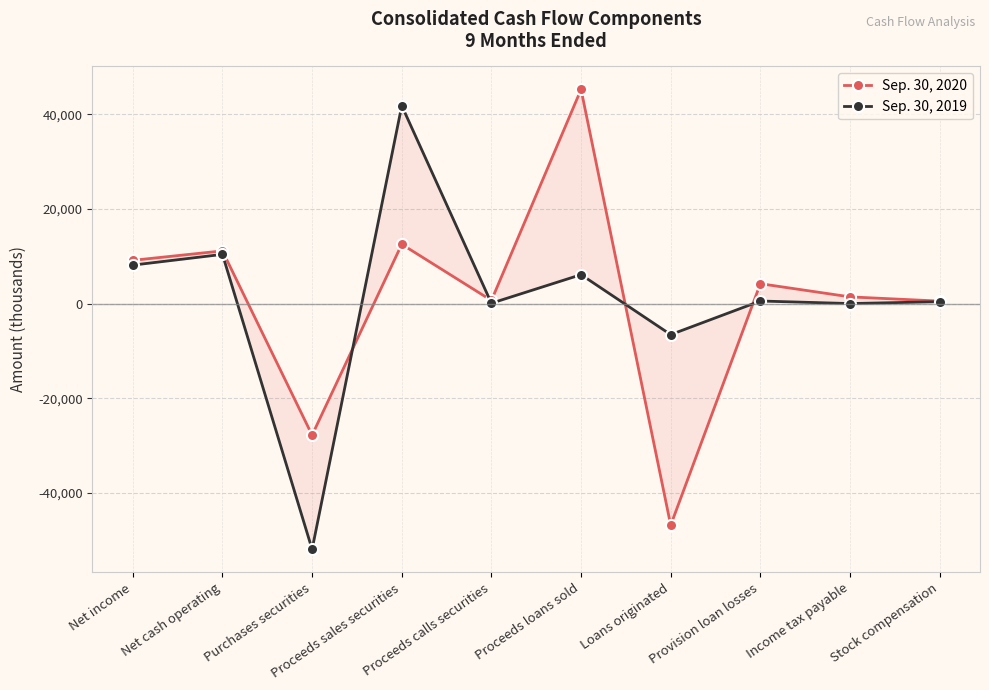

Rank the categories by Sep. 30, 2019 value from lowest to highest.

Purchases securities, Loans originated, Income tax payable, Proceeds calls securities, Stock compensation, Provision loan losses, Proceeds loans sold, Net income, Net cash operating, Proceeds sales securities